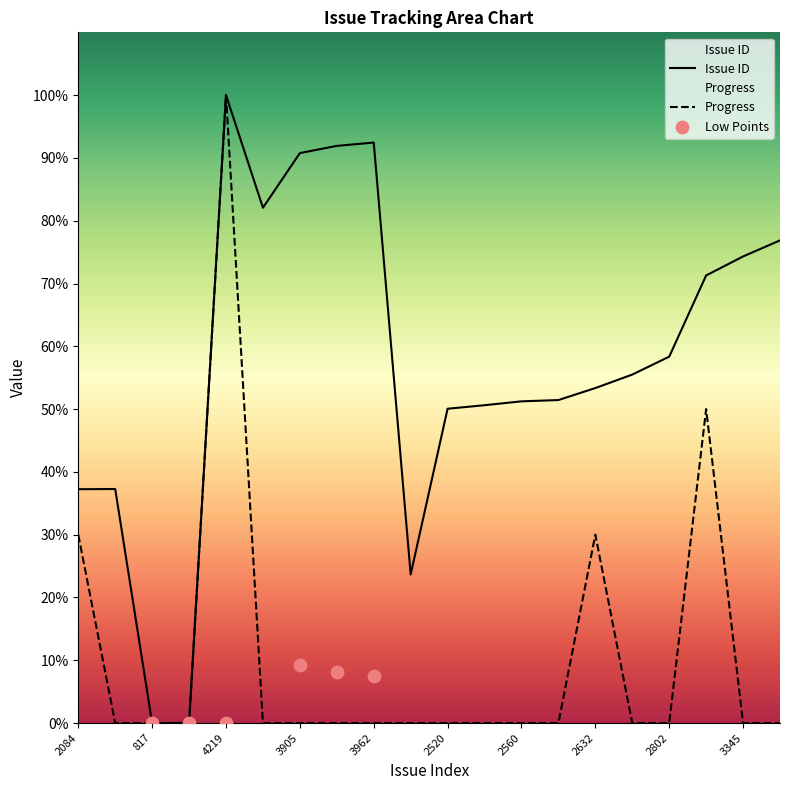

Which series has the largest Y range (max minus min)?

Issue ID